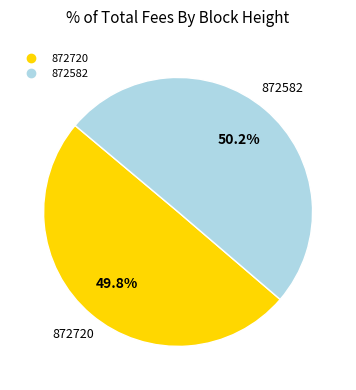

Combined, do 872720 and 872582 account for over 50%?

Yes